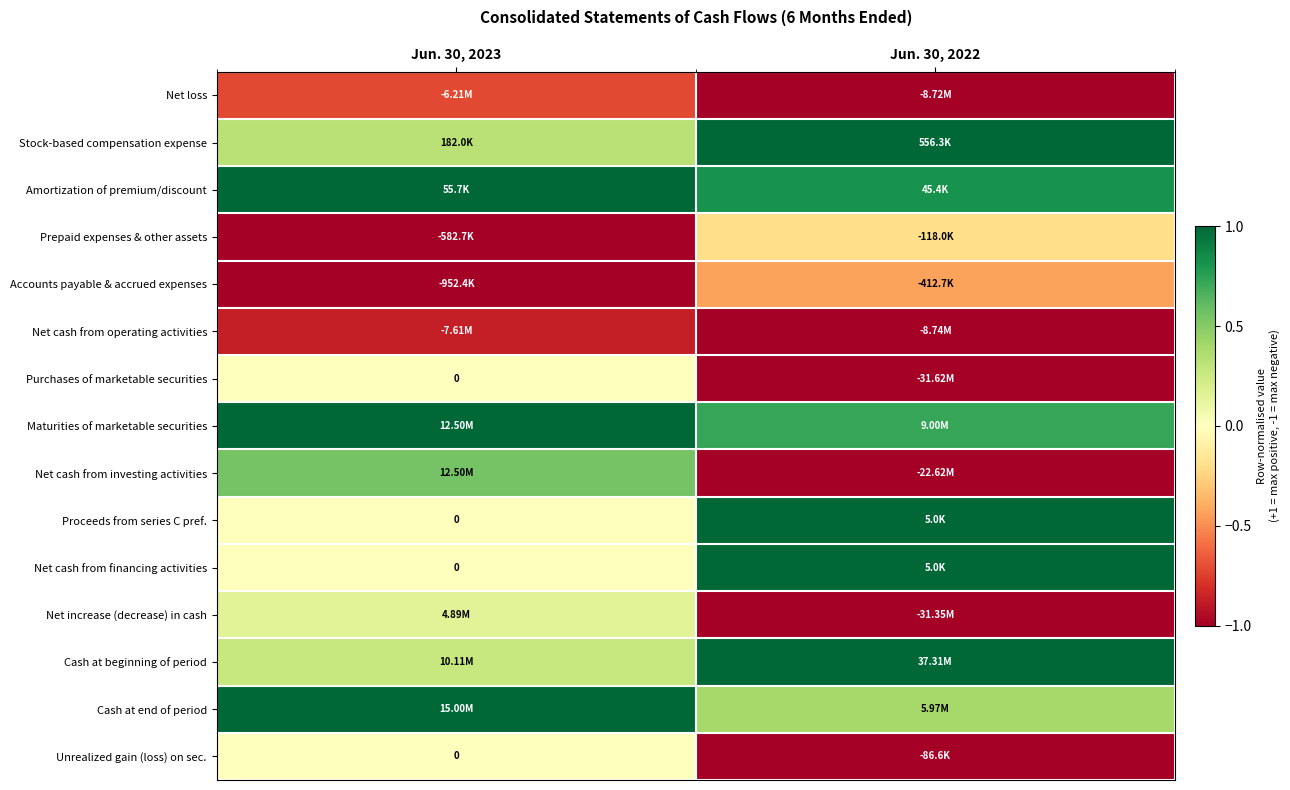

Which series has the widest spread of values?

Net cash from investing activities